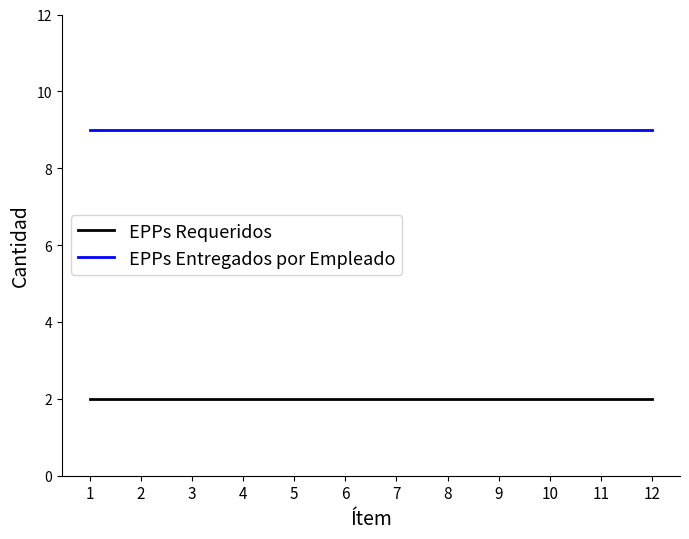

Reading right to left, transcribe all the data shown in this chart.

EPPs Requeridos: 2	2	2	2	2	2	2	2	2	2	2	2
EPPs Entregados por Empleado: 9	9	9	9	9	9	9	9	9	9	9	9